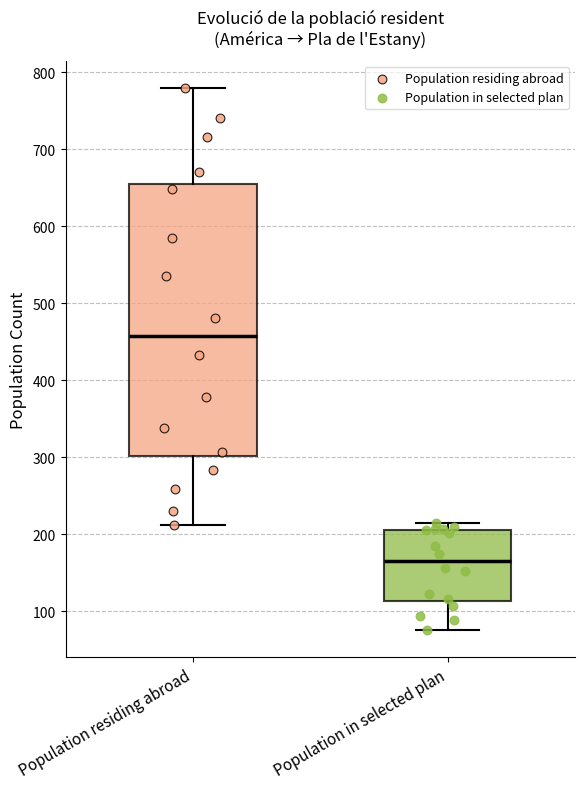

Where does the lower whisker of the box for Population in selected plan end on the y-axis? The values are not printed on the chart, so give them approximately, as read against the axis.

80